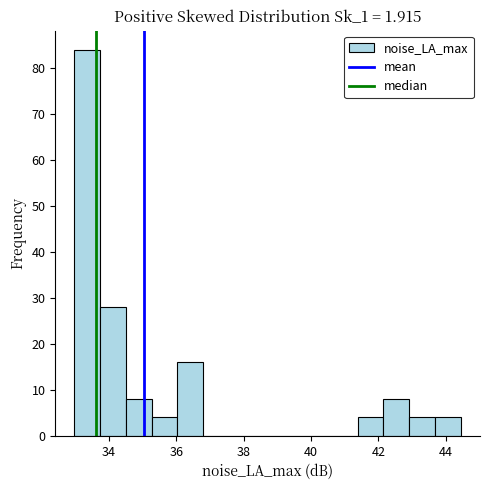

Read against the x-axis, roughly where is the centre of the tallest bar?

33.4